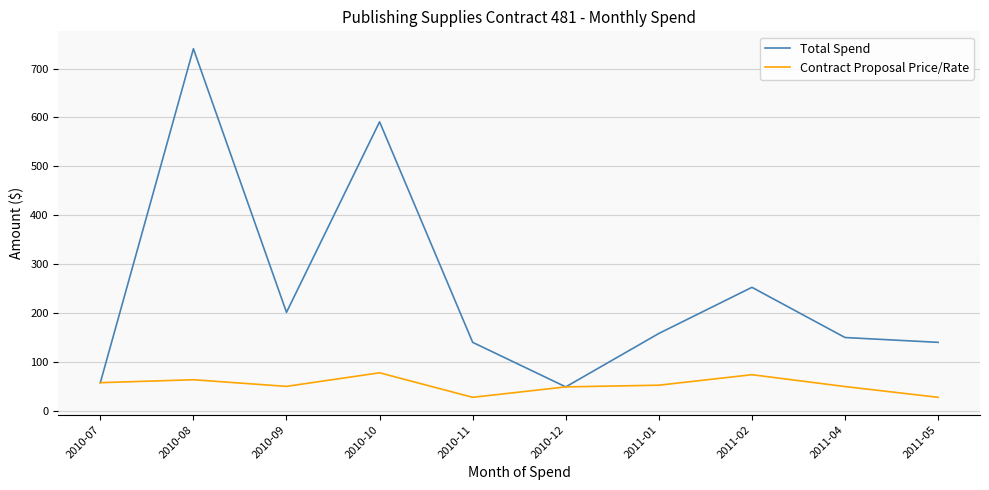

At which label is Total Spend closest to 394?

2011-02